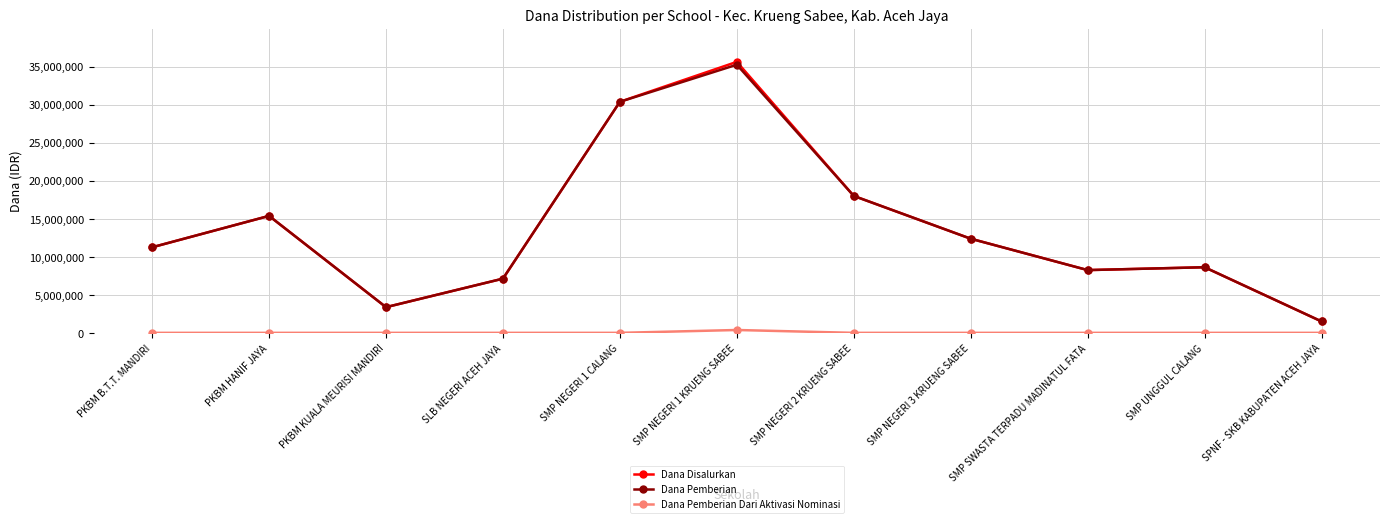

Where is the first local minimum for Dana Pemberian?

PKBM KUALA MEURISI MANDIRI